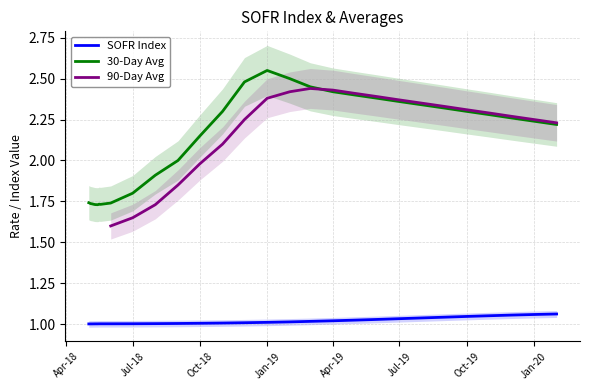

True or false: 30-Day Avg and SOFR Index cross at least once.

False